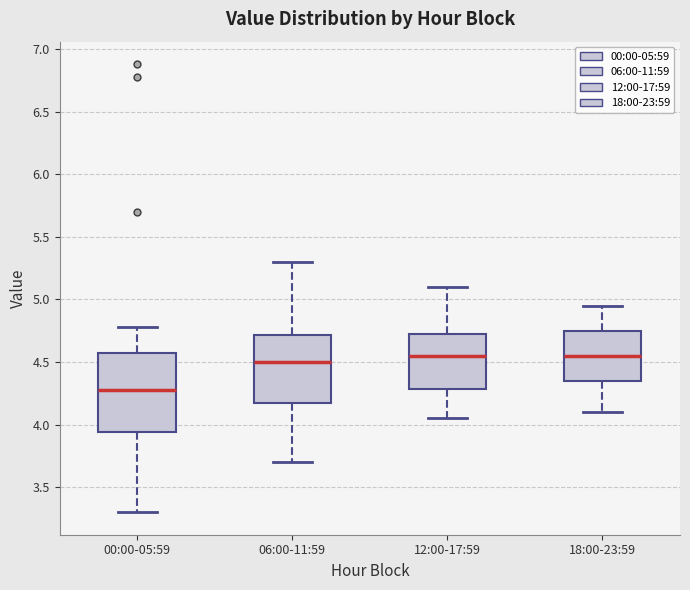

Where is the upper edge of the box for 18:00-23:59 on the y-axis? The values are not printed on the chart, so give them approximately, as read against the axis.

4.75